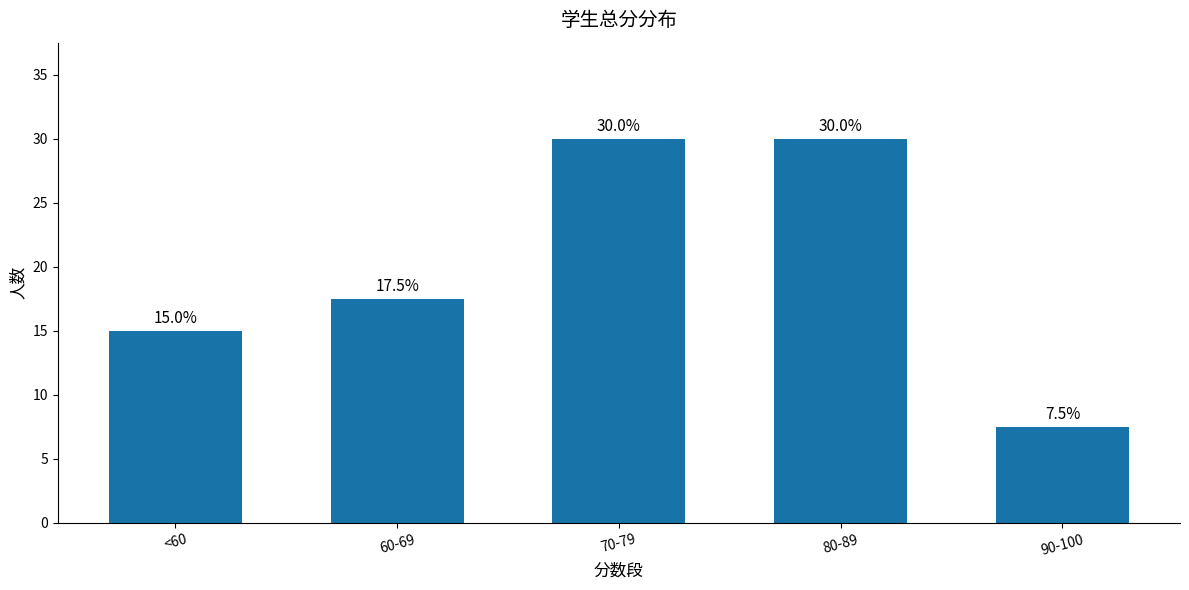

What is the change in value from <60 to 70-79?

+15.0